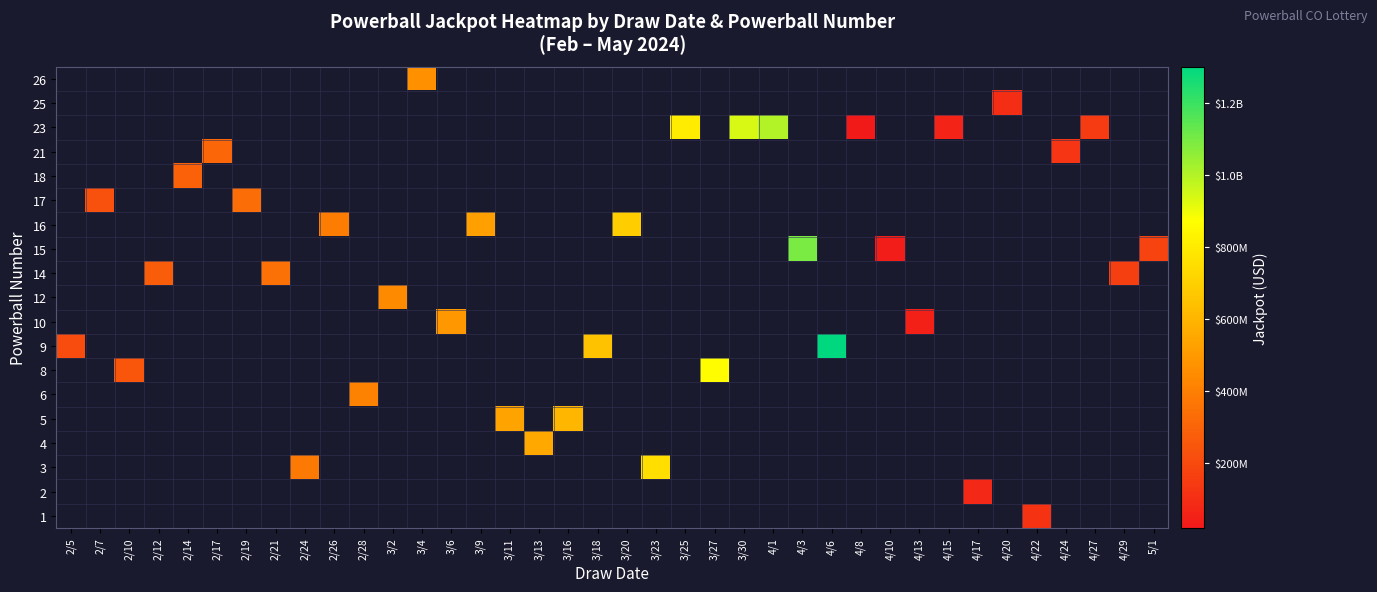

Which label corresponds to the largest value in the chart?

4/6